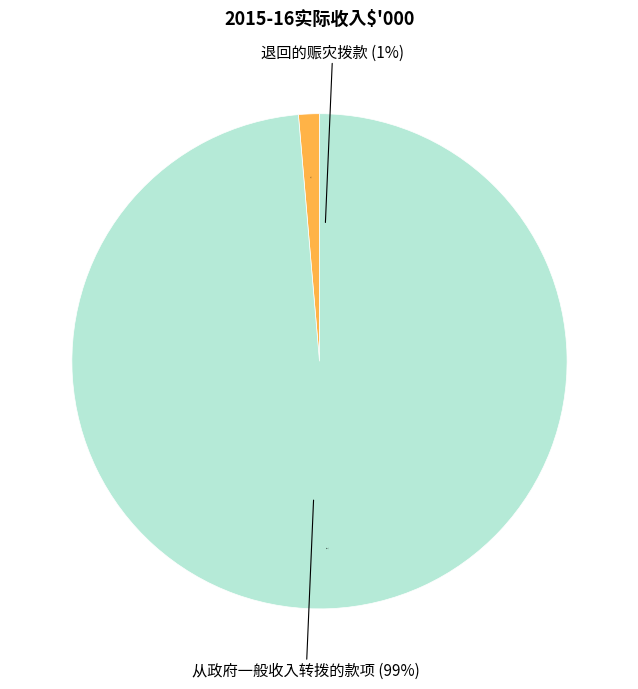

To the nearest percent, what percentage of the pie is 退回的赈灾拨款?

1%